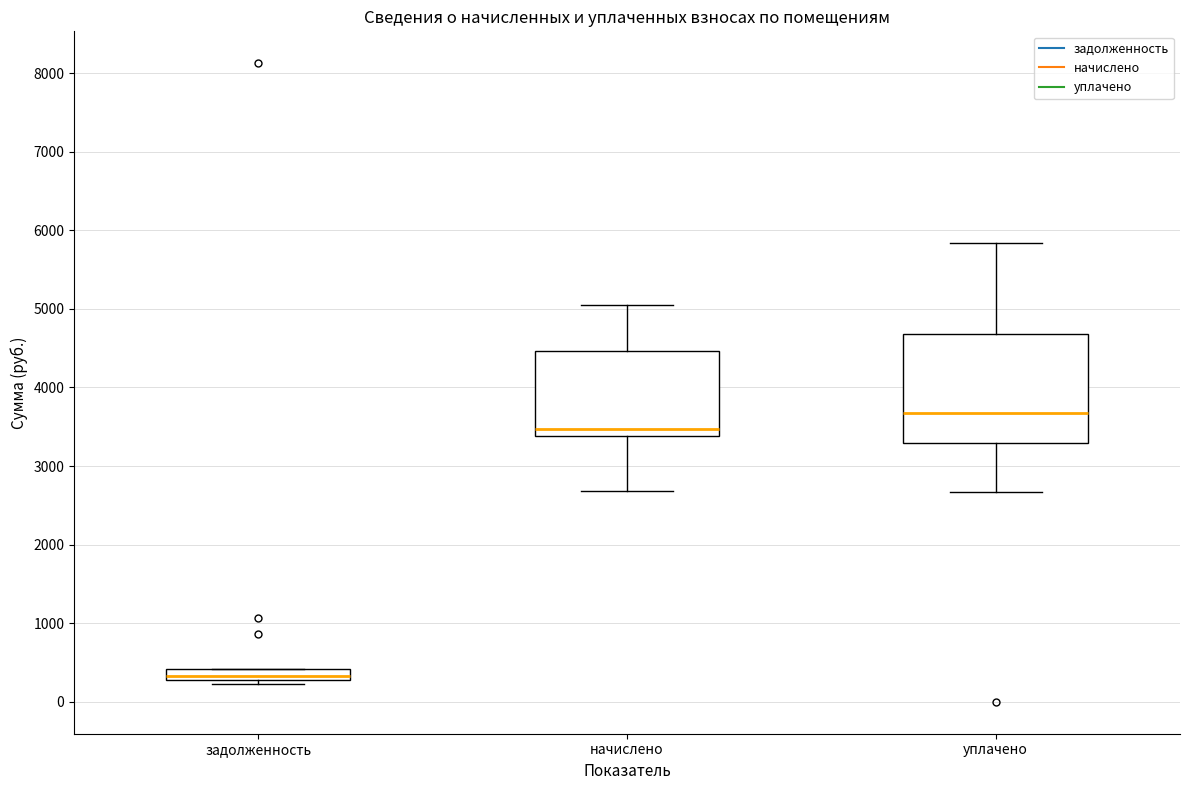

Which box's median line is the lowest?

задолженность